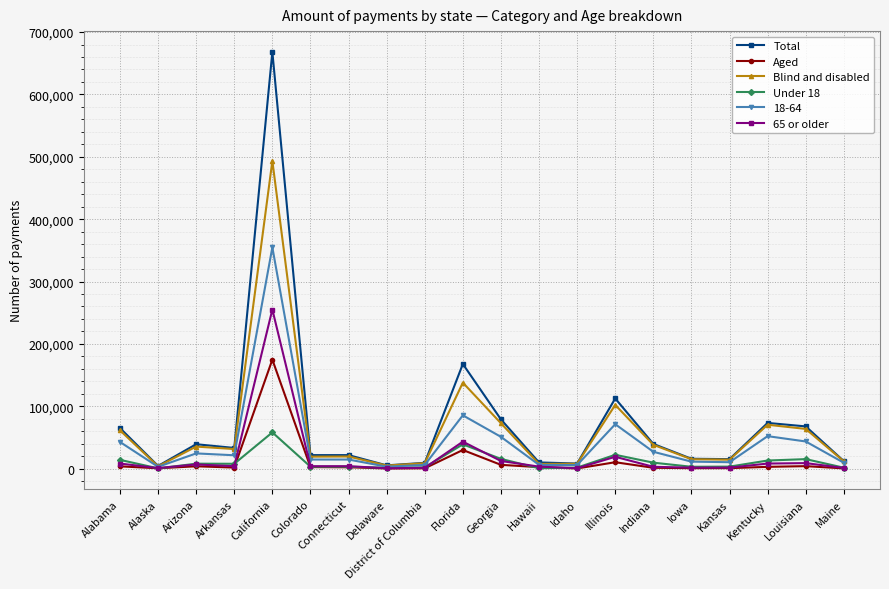

Where is Blind and disabled nearest to the value 248532?

Florida